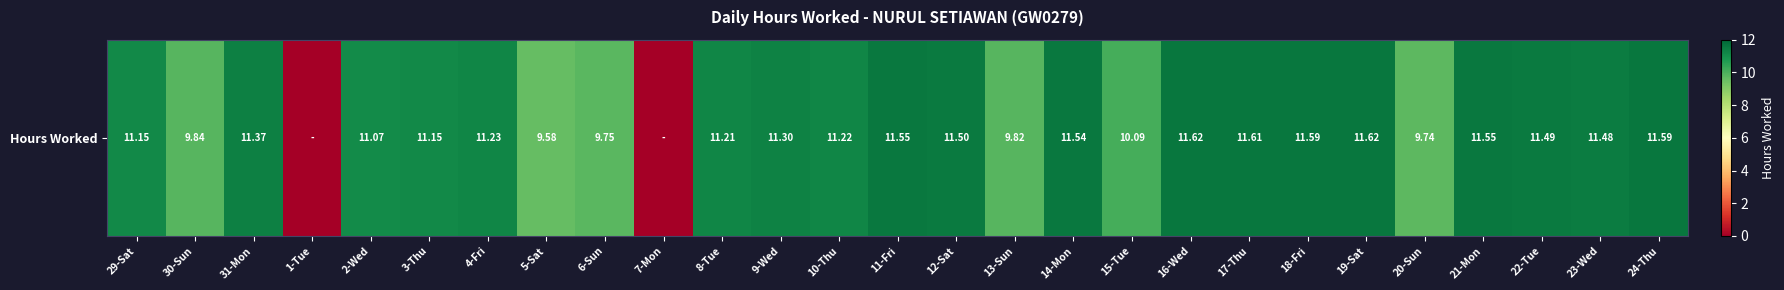

How many series are shown in this chart?

1